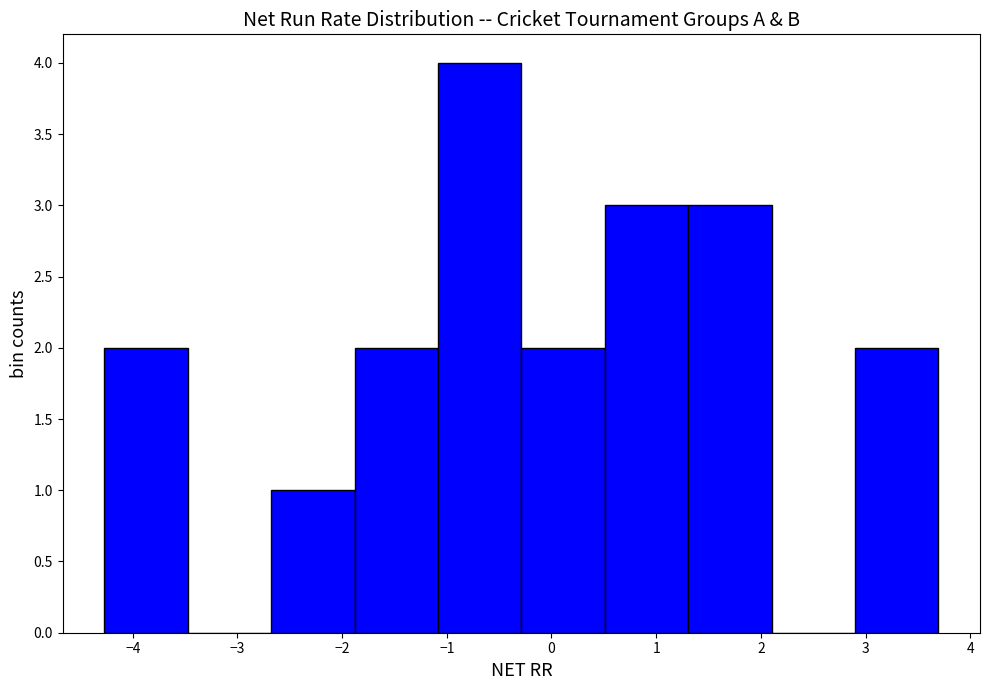

Reading left to right, transcribe this chart: for each bar, give the range it covers on the x-axis and its height. Neither the bar edges nor the heights are printed on the chart, so give them approximately, as read against the axes.

-4.3 to -3.5: 2
-3.5 to -2.7: 0
-2.7 to -1.9: 1
-1.9 to -1.1: 2
-1.1 to -0.3: 4
-0.3 to 0.5: 2
0.5 to 1.3: 3
1.3 to 2.1: 3
2.1 to 2.9: 0
2.9 to 3.7: 2